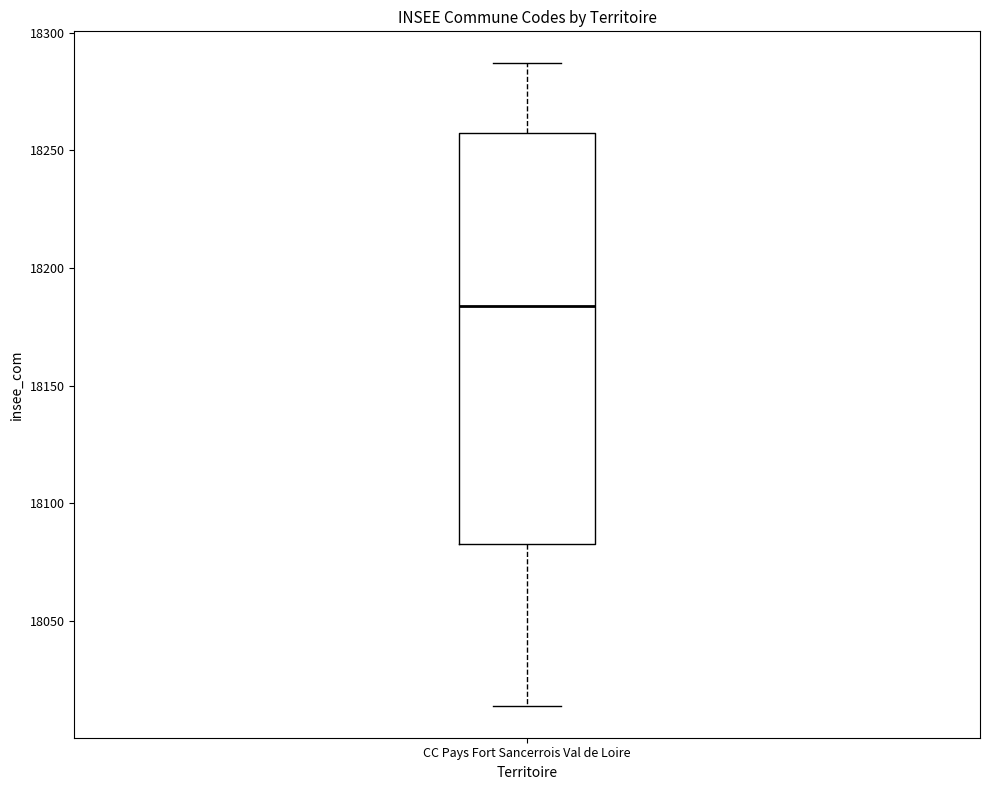

Transcribe this box plot: give where the median line is, the range the box spans, and where the two whiskers end, as read against the y-axis. The values are not printed on the chart, so give them approximately, as read against the axis.

median 18185, box 18085 to 18255, whiskers 18015 to 18285